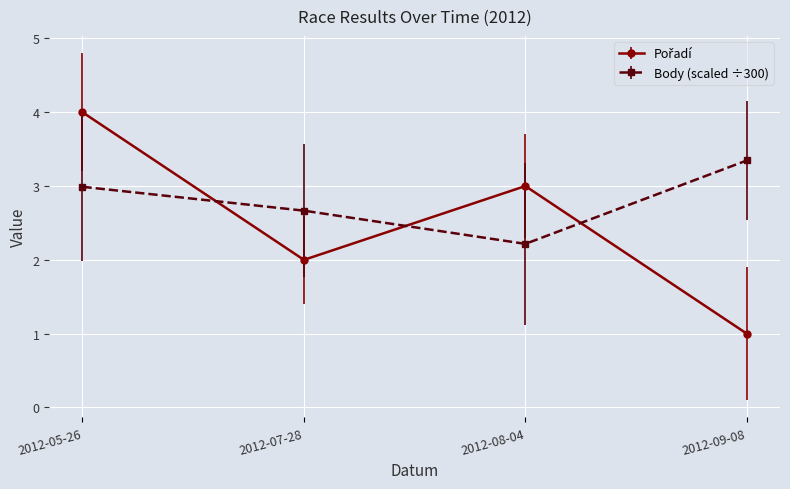

What is the spread (max minus min) of values at 2012-05-26?

1.0